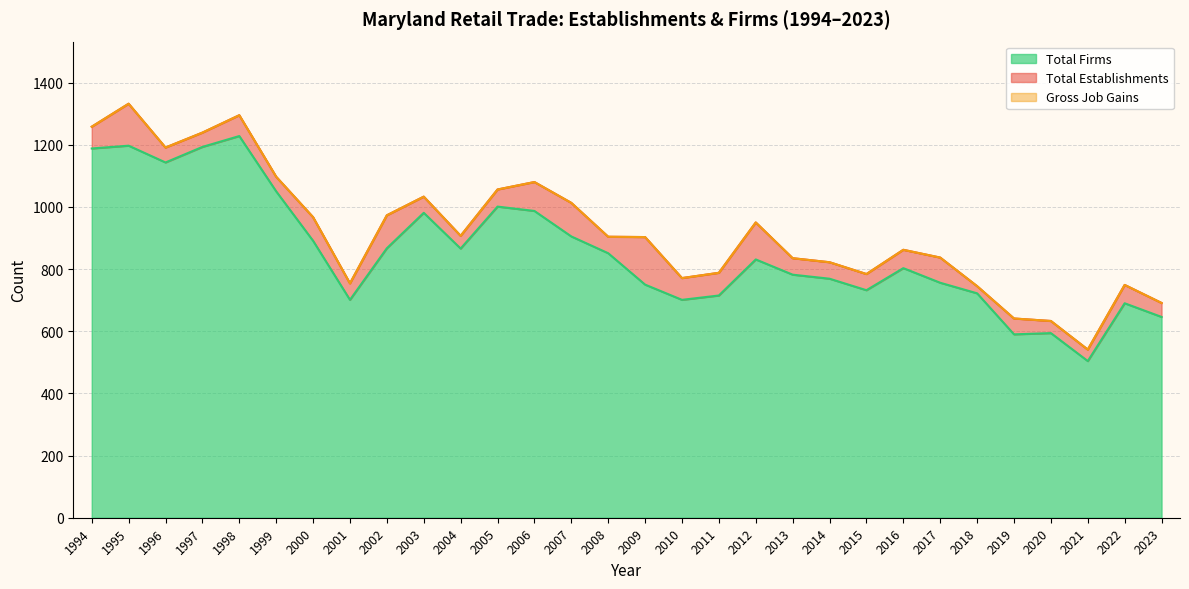

What is the highest value of the Total Establishments series?

1332